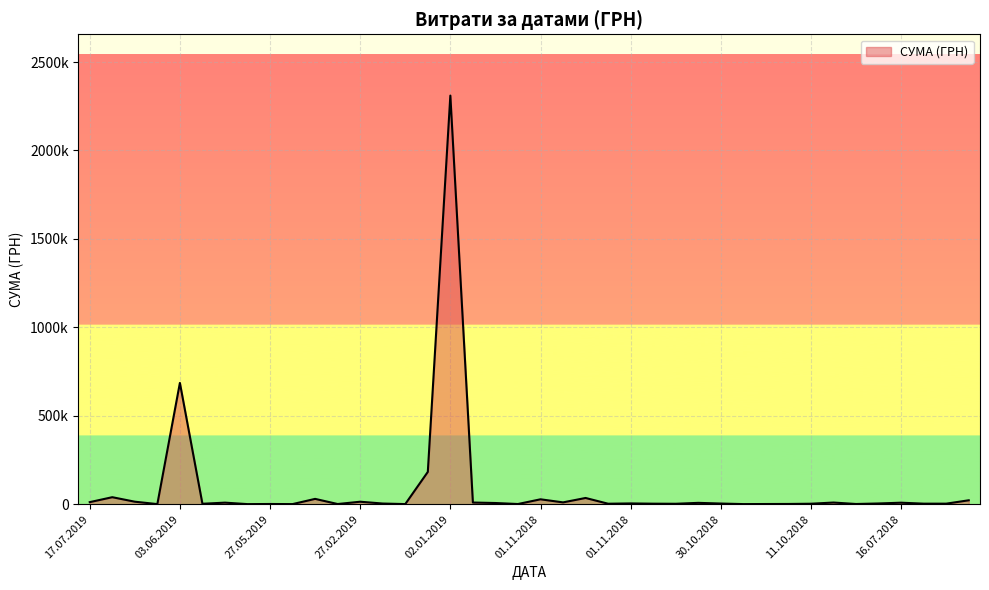

Does the chart have visible grid lines?

Yes